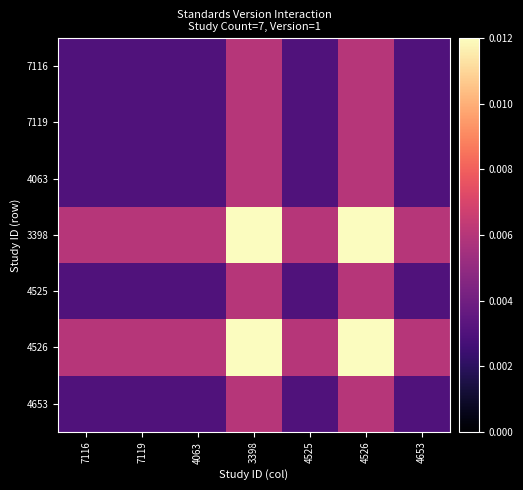

Between 3398 and 4525, which series saw the biggest shift?

3398